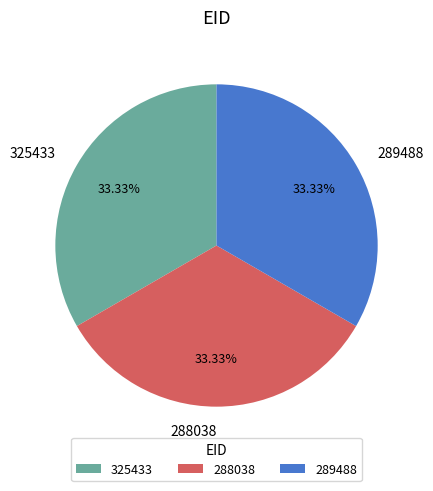

What percentage is the 325433 slice, to the nearest percent?

33%